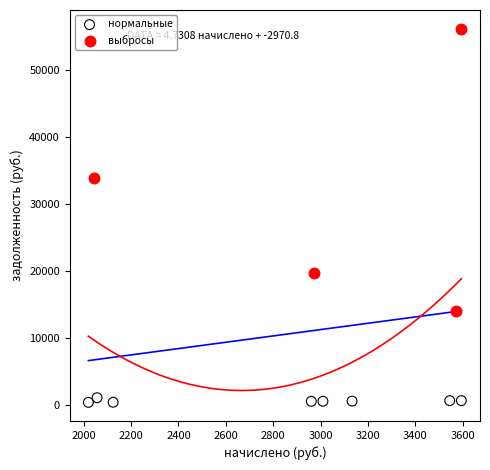

Which series reaches the maximum Y coordinate?

выбросы